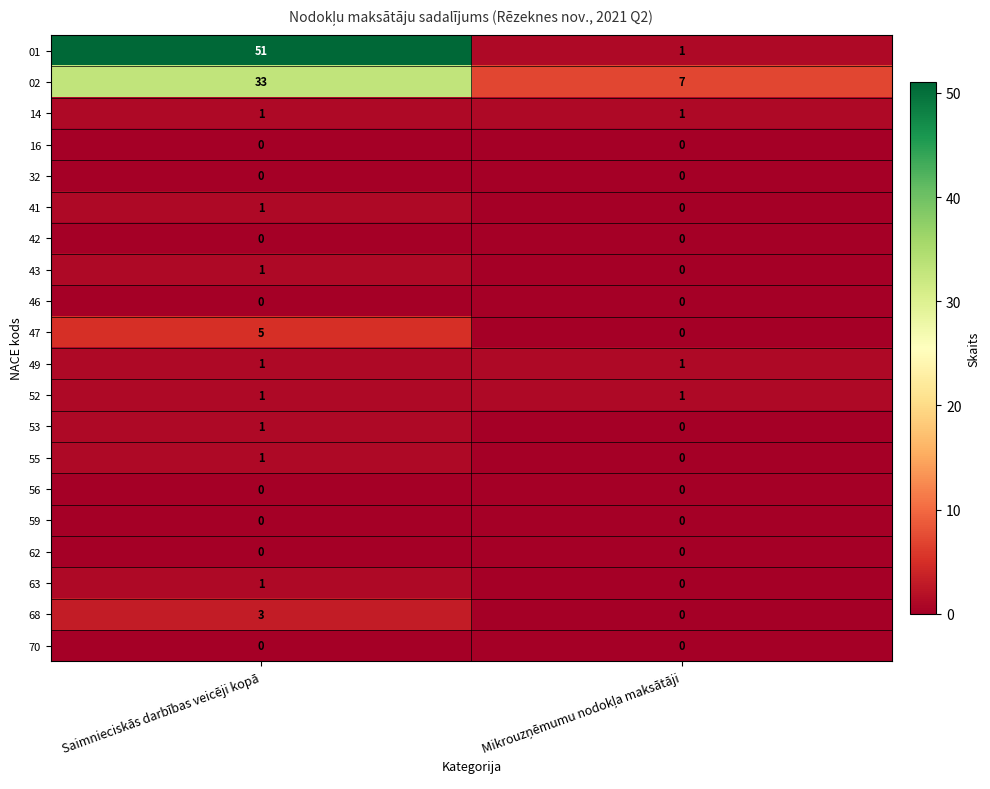

At which category does the chart reach its peak across all series?

Saimnieciskās darbības veicēji kopā